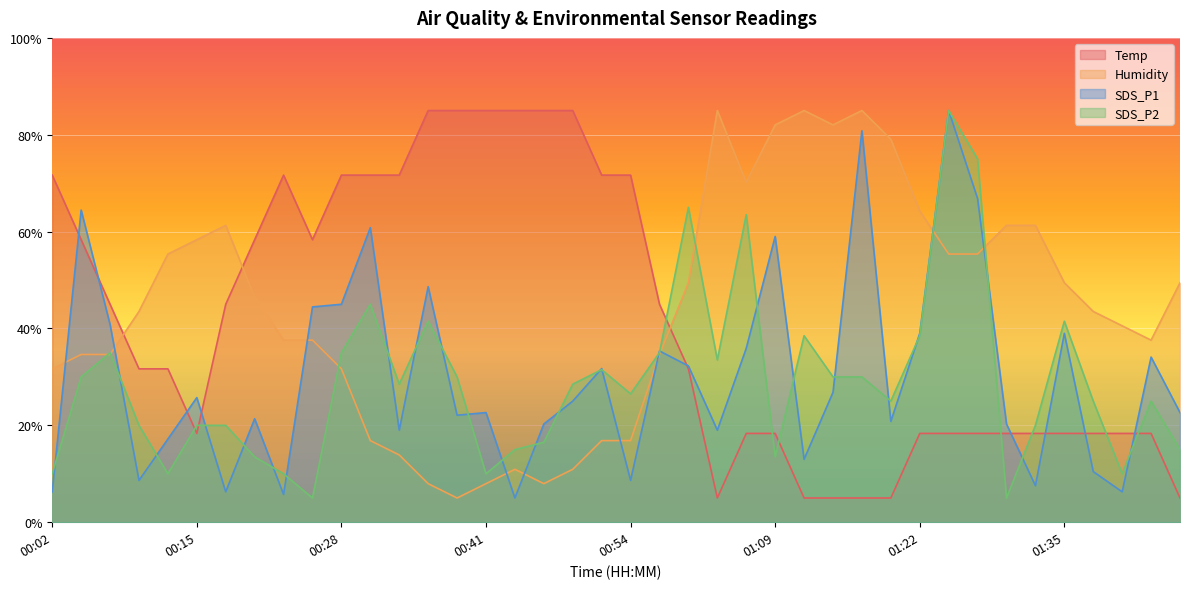

True or false: SDS_P2 has a value of 3.3 at 00:41.

False